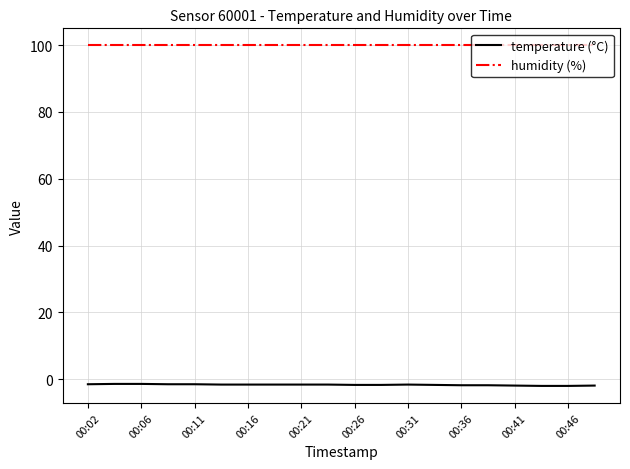

Rank the series by their maximum value, from highest to lowest.

humidity (%), temperature (°C)